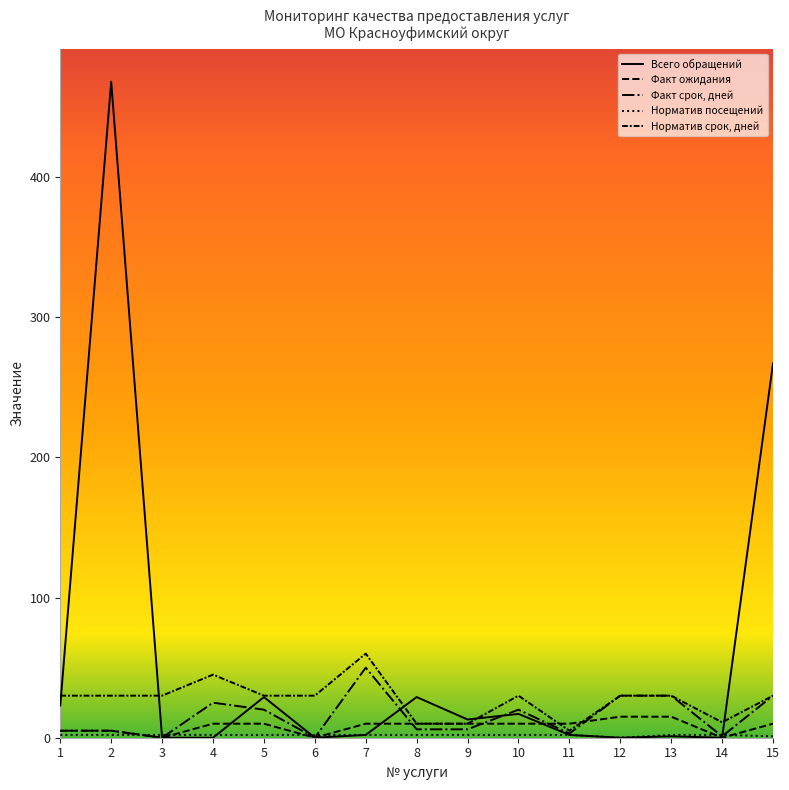

The Норматив срок, дней series shows 30 at 2. True or false?

True